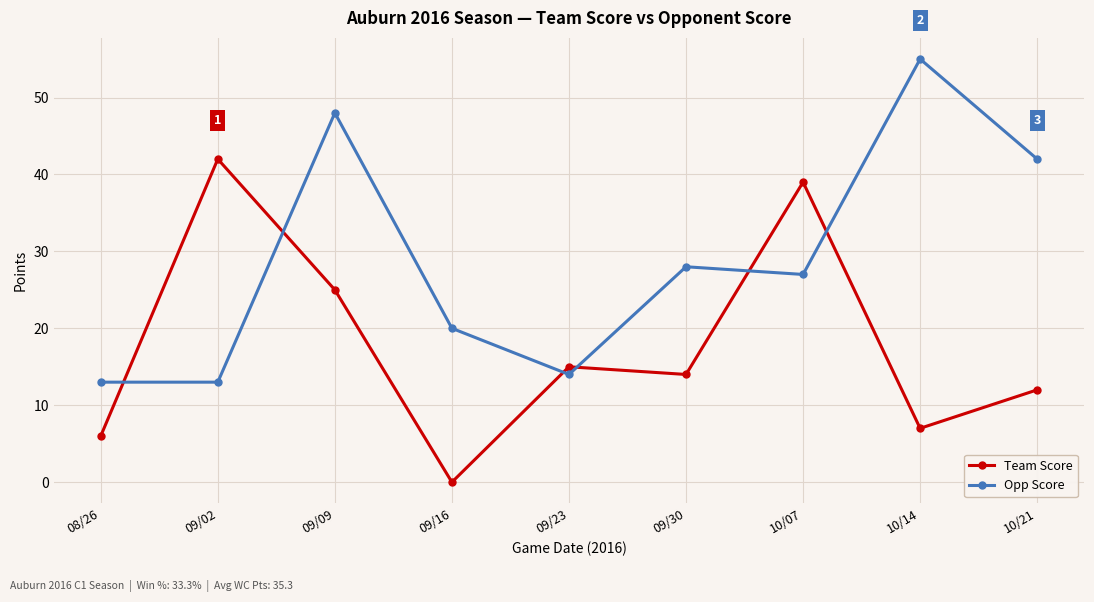

Reading right to left, list all the values displayed in this chart.

Team Score: 10/21=12	10/14=7	10/07=39	09/30=14	09/23=15	09/16=0	09/09=25	09/02=42	08/26=6
Opp Score: 10/21=42	10/14=55	10/07=27	09/30=28	09/23=14	09/16=20	09/09=48	09/02=13	08/26=13